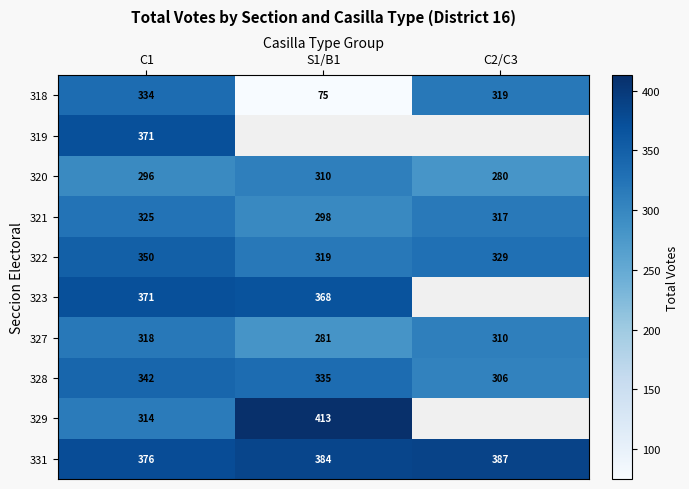

Count the number of data series in this chart.

10